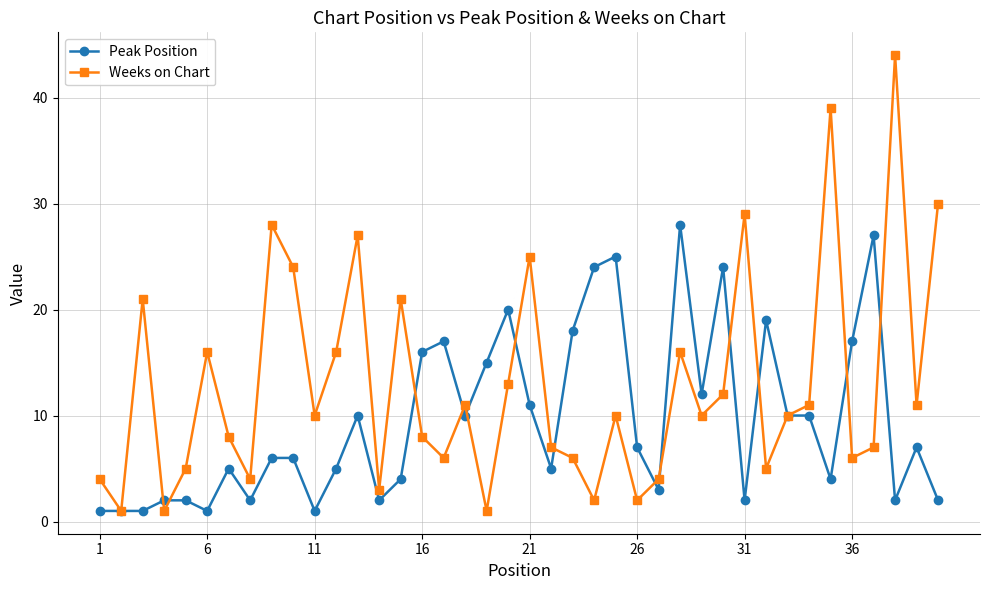

In Weeks on Chart, how many points are higher than both neighbors (excluding endpoints)?

12